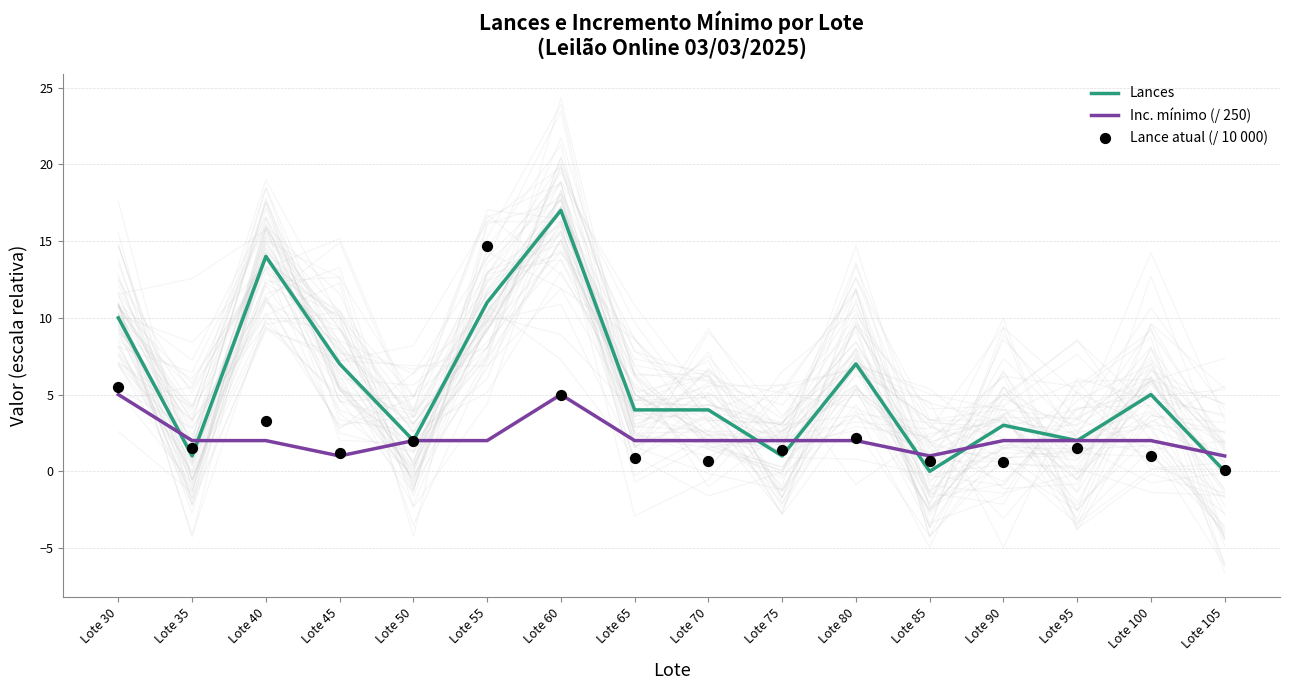

Which series contains the lowest Y value?

Lances